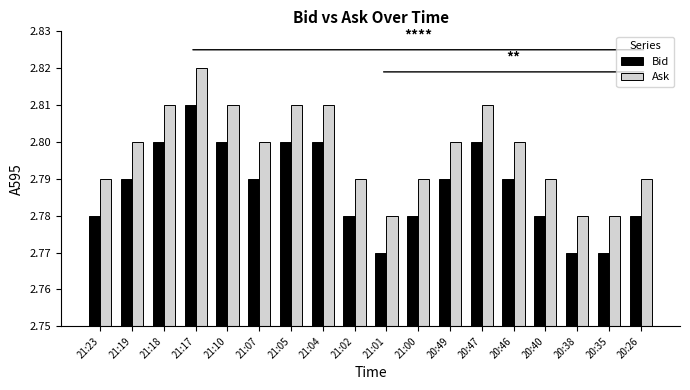

True or false: Ask has a value of 2.8 at 21:02.

True